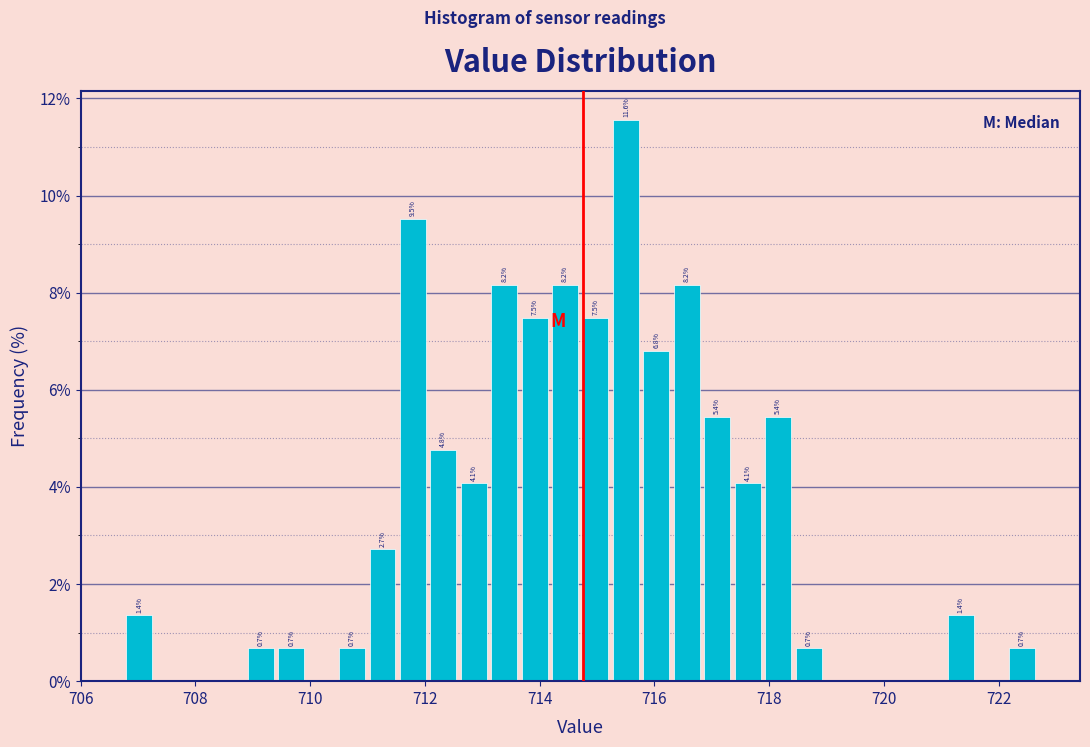

Read against the x-axis, roughly where is the centre of the tallest bar?

715.6